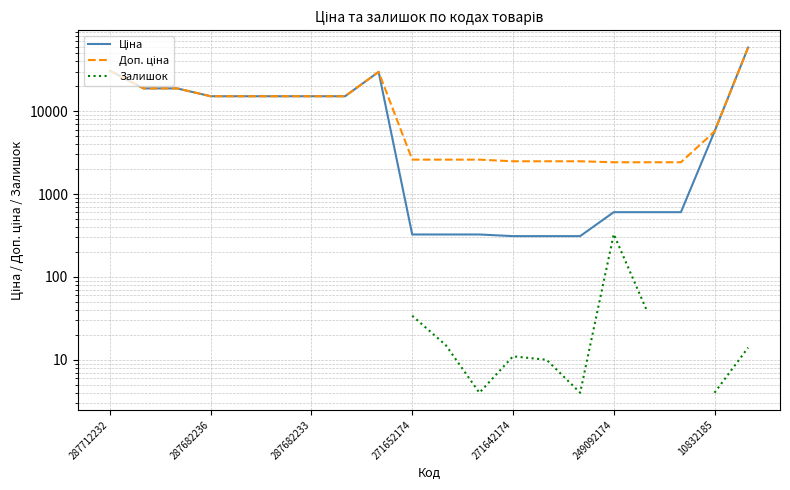

Does the chart display data point markers on the line(s)?

No